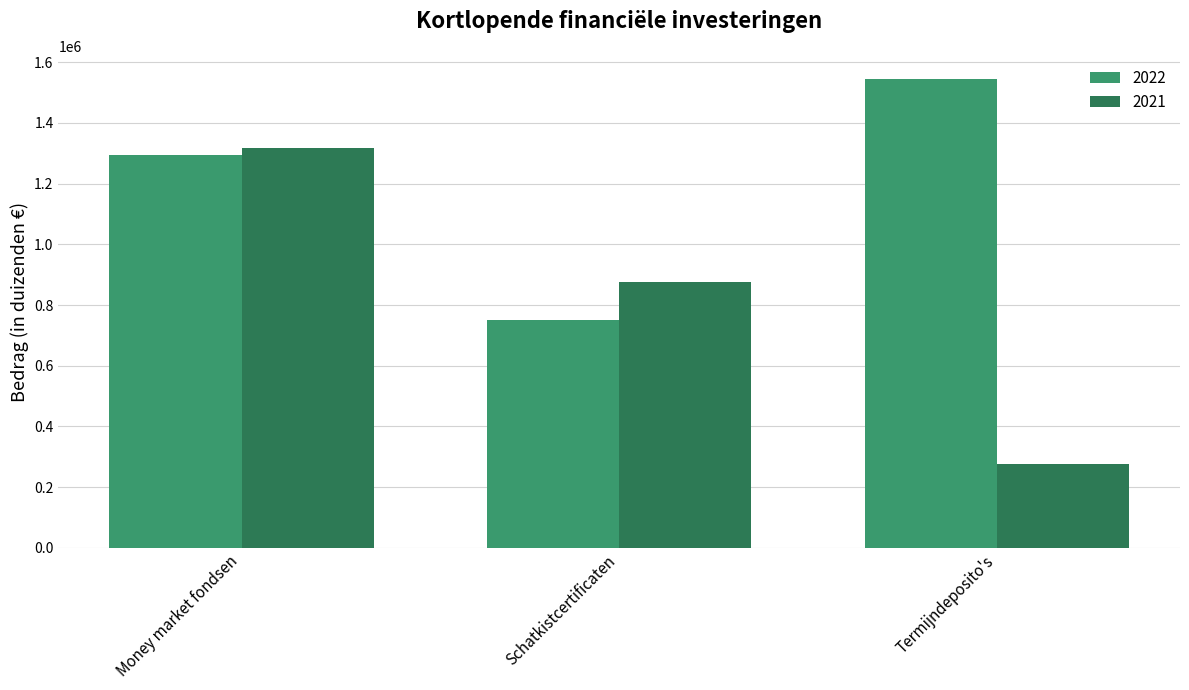

What are all the series names shown in the legend?

2022, 2021